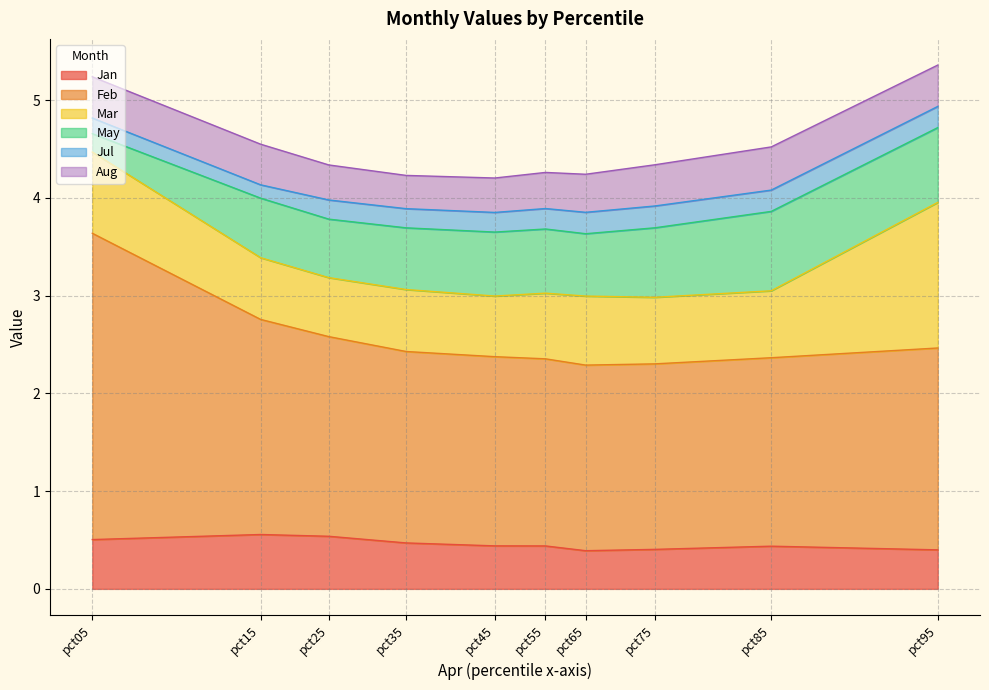

What is the approximate value of May at pct85?

0.8